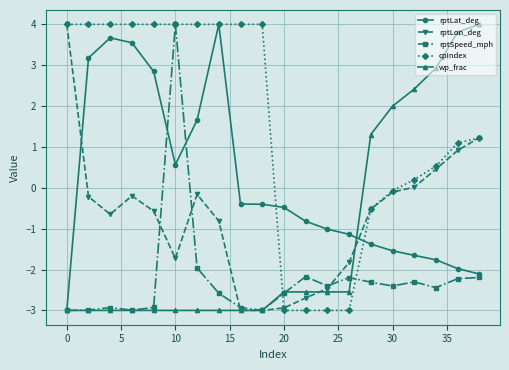

What are all the series names shown in the legend?

rptLat_deg, rptLon_deg, rptSpeed_mph, cpIndex, wp_frac